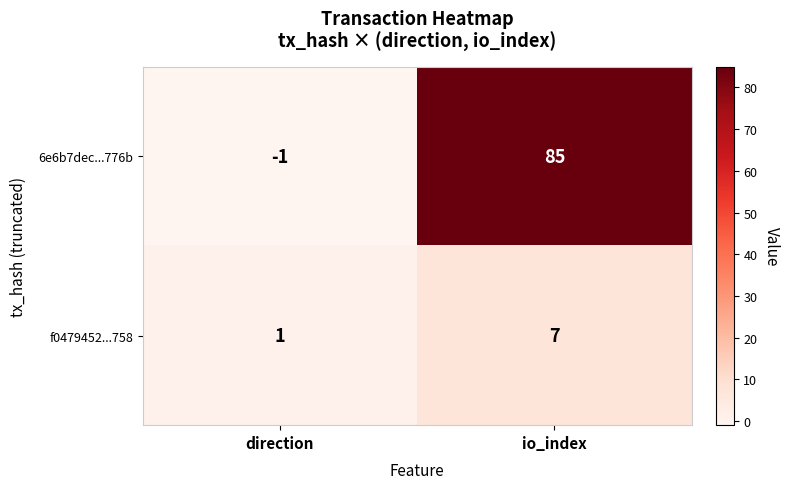

Reading right to left, transcribe all the data shown in this chart.

6e6b7dec...776b: io_index=85	direction=-1
f0479452...758: io_index=7	direction=1